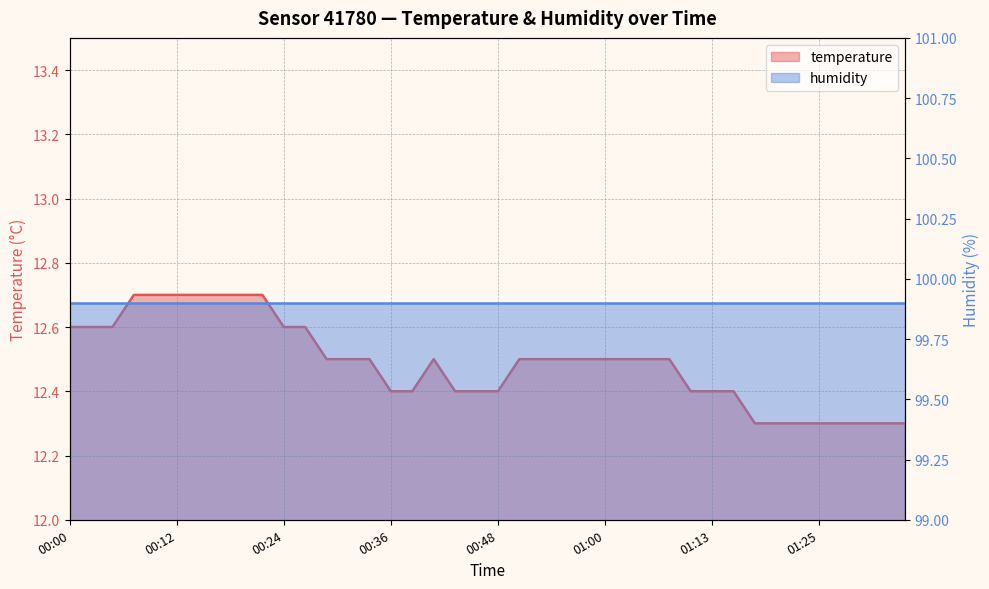

What is the value of the 20th point from the left?

12.4